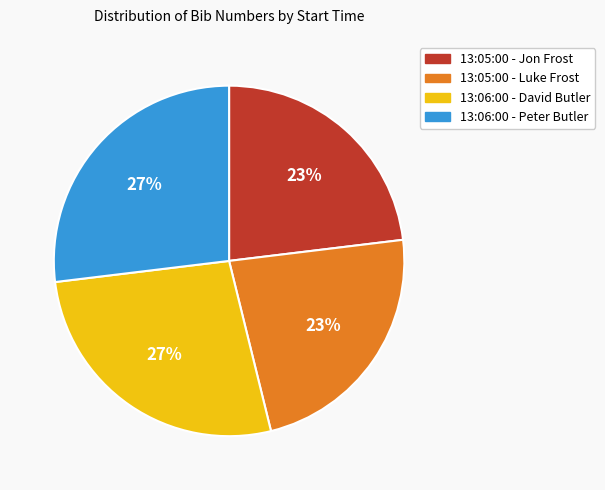

Does 13:06:00 - David Butler account for over 50% of the chart?

No